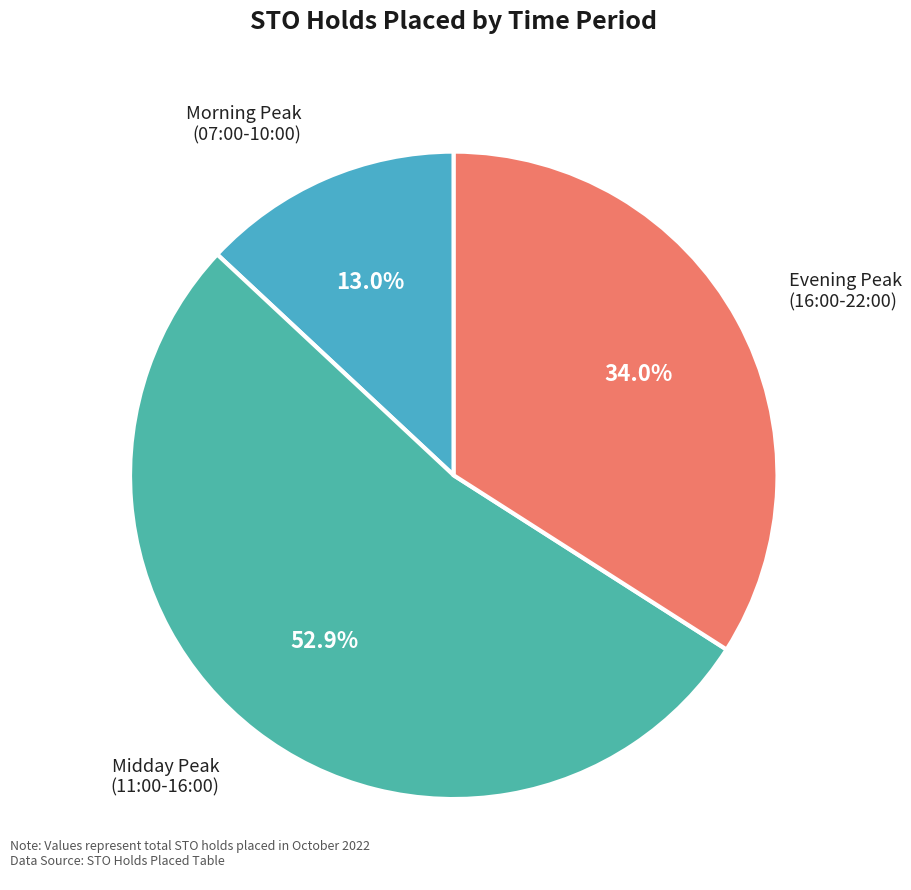

Is there a majority slice in this chart?

Yes